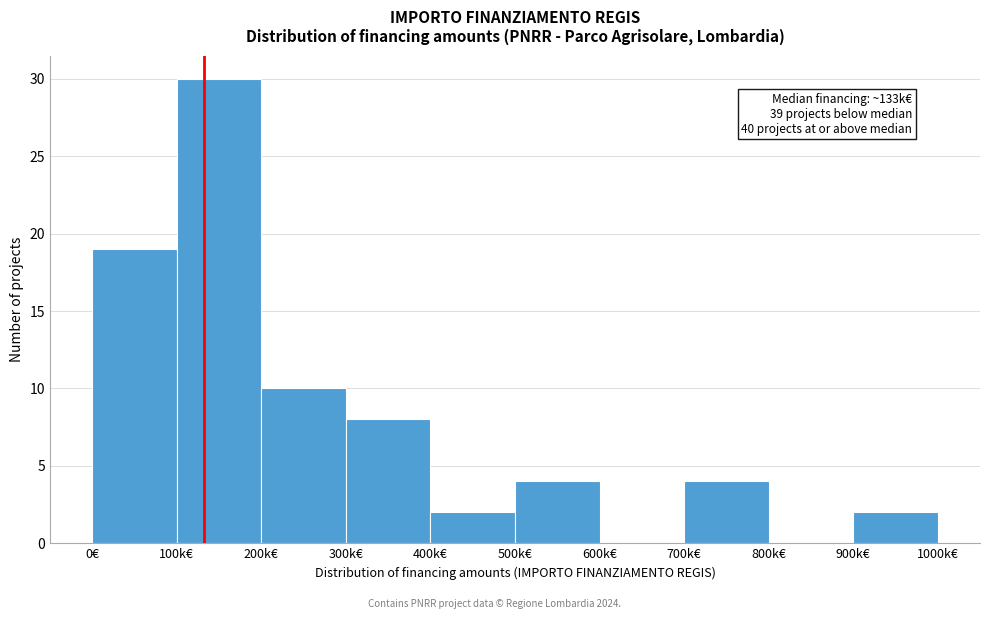

Reading left to right, list all the values displayed in this chart.

0€=19	100k€=30	200k€=10	300k€=8	400k€=2	500k€=4	600k€=0	700k€=4	800k€=0	900k€=2